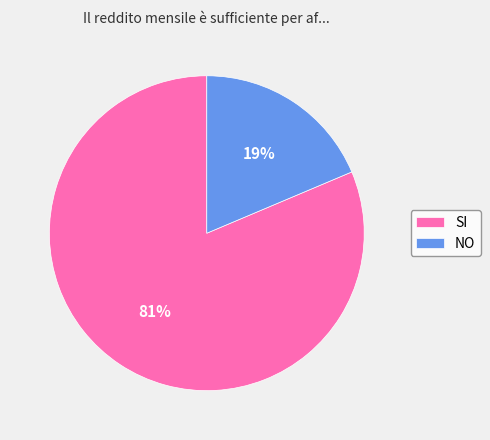

Does NO represent more than half of the total?

No